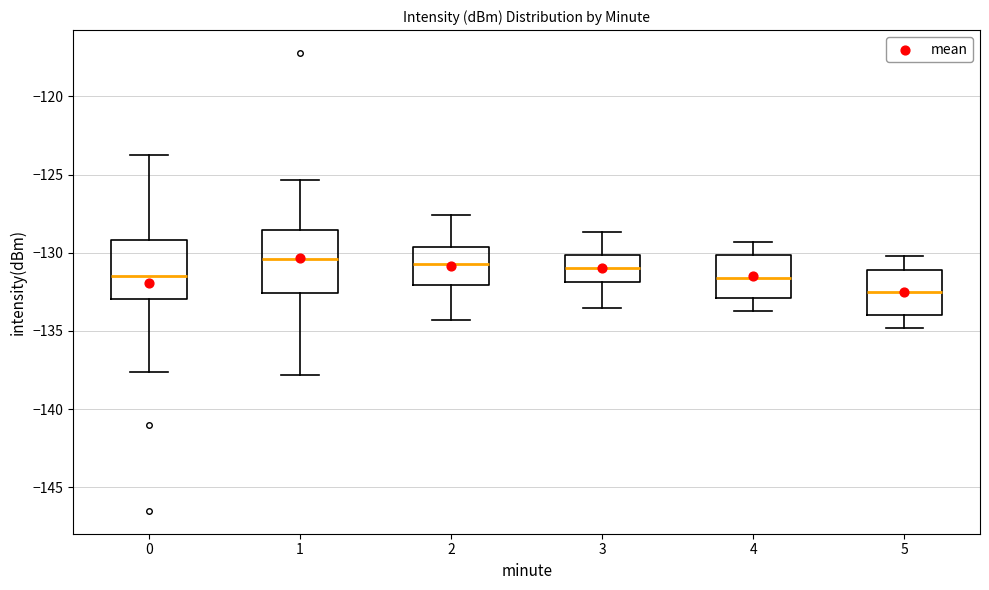

Reading left to right, read every box against the y-axis: the position of its median line, the range the box covers, and the ends of its whiskers. The values are not printed on the chart, so give them approximately, as read against the axis.

0: median -131.5, box -133.0 to -129.0, whiskers -137.5 to -124.0
1: median -130.5, box -132.5 to -128.5, whiskers -138.0 to -125.5
2: median -130.5, box -132.0 to -129.5, whiskers -134.5 to -127.5
3: median -131.0, box -132.0 to -130.0, whiskers -133.5 to -128.5
4: median -131.5, box -133.0 to -130.0, whiskers -133.5 to -129.5
5: median -132.5, box -134.0 to -131.0, whiskers -135.0 to -130.0